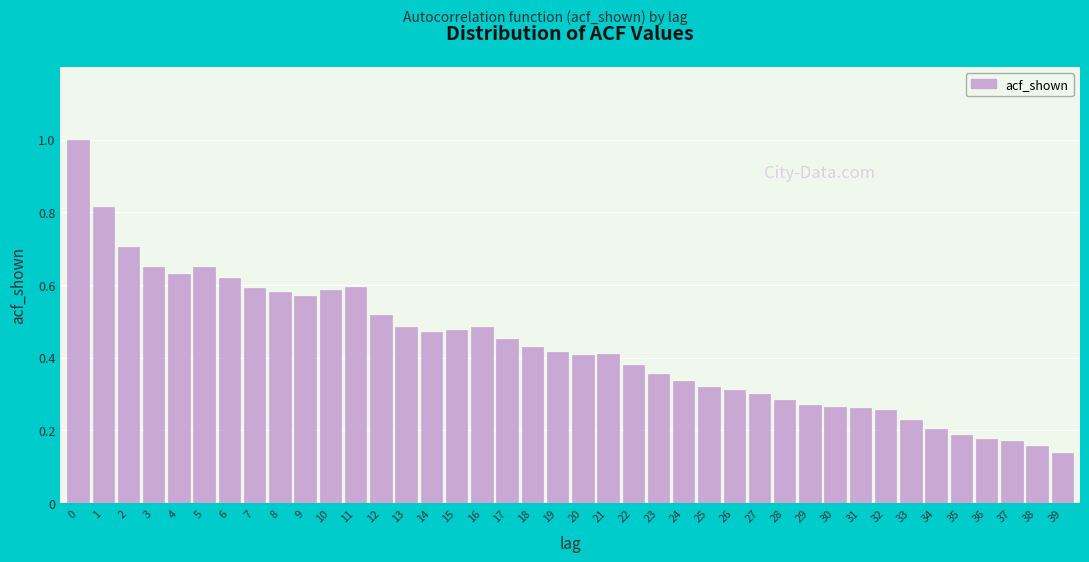

What is the greatest value displayed?

1.0